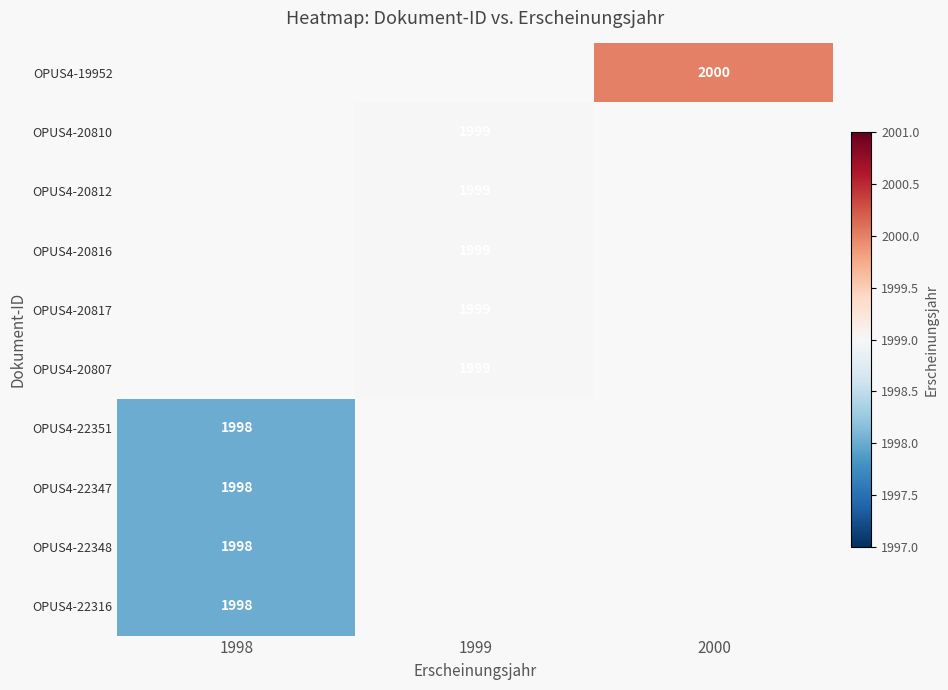

Which label corresponds to the largest value in the chart?

2000